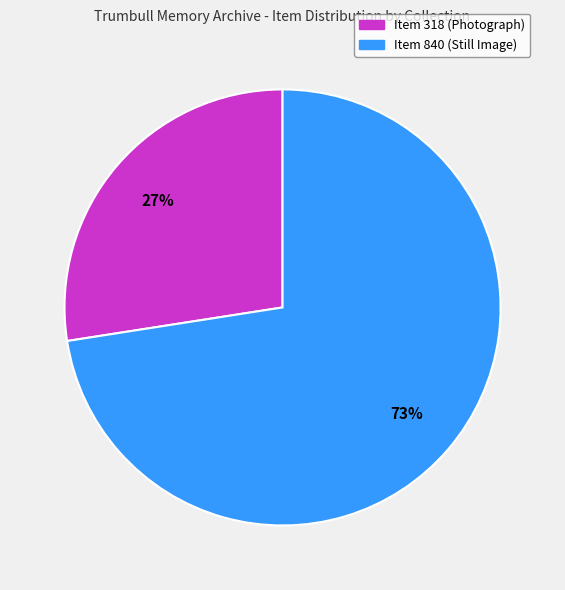

Count the number of slices in the pie.

2